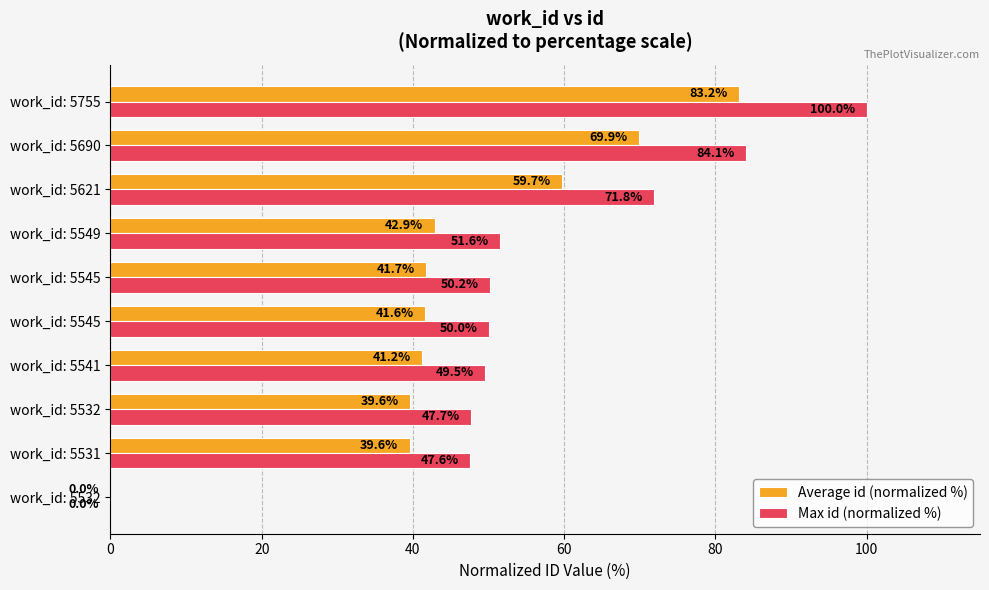

Reading right to left, extract all data points from this chart.

Average id (normalized %): 83.2	69.9	59.7	42.9	41.7	41.6	41.2	39.6	39.6	0.0
Max id (normalized %): 100.0	84.1	71.8	51.6	50.2	50.0	49.5	47.7	47.6	0.0